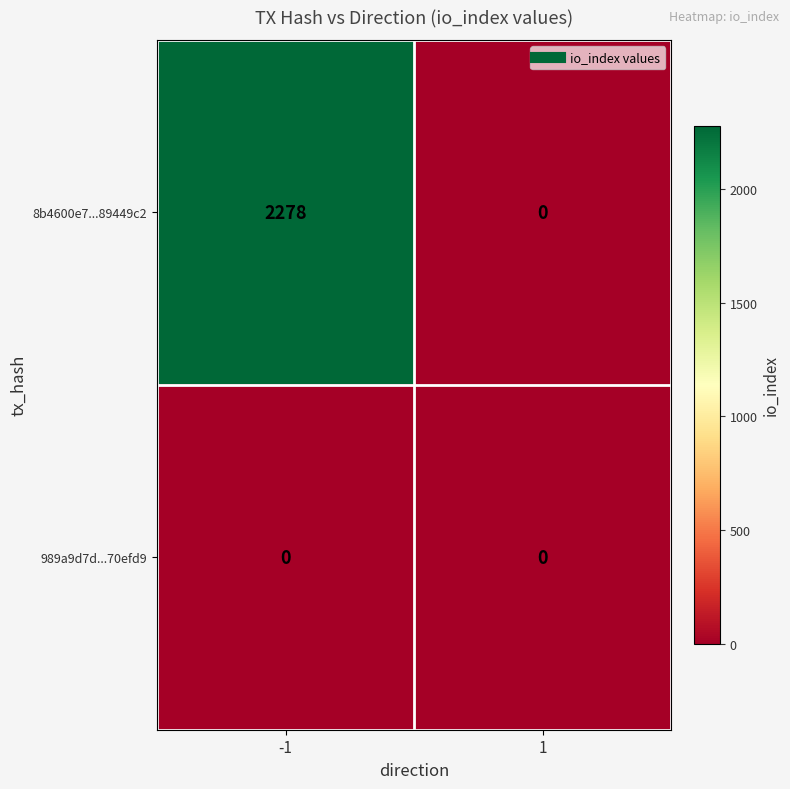

List the labels in order of 8b4600e7...89449c2 value, smallest first.

1, -1